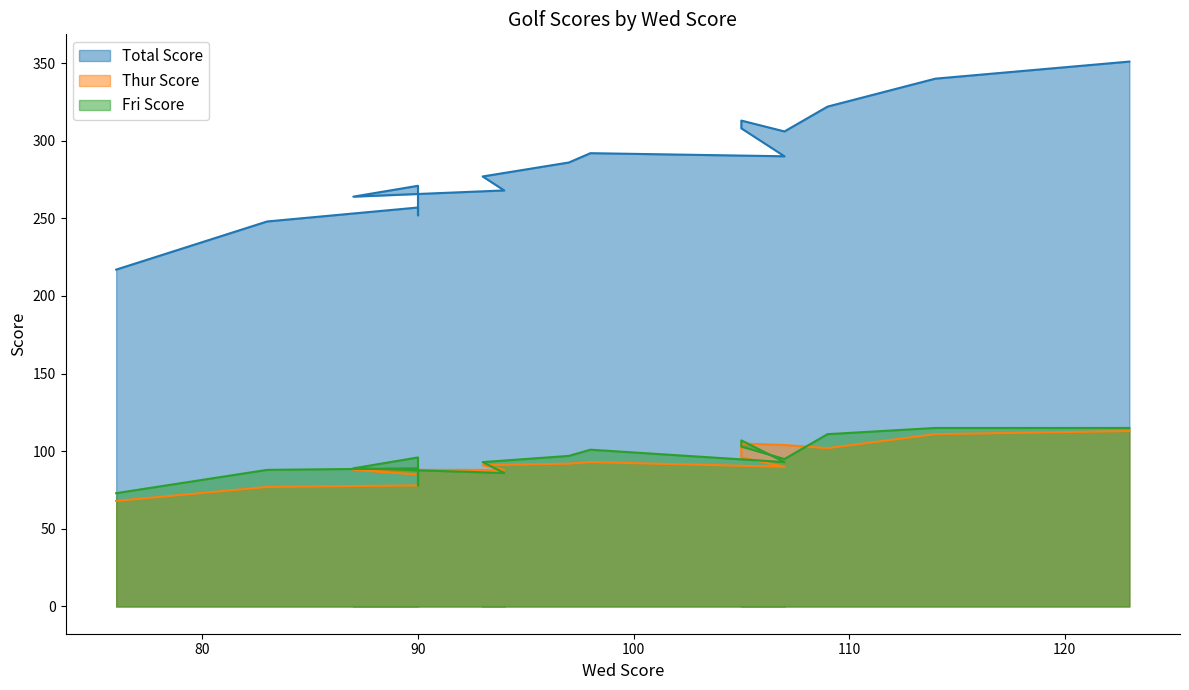

Where is the first local maximum for Fri Score?

90